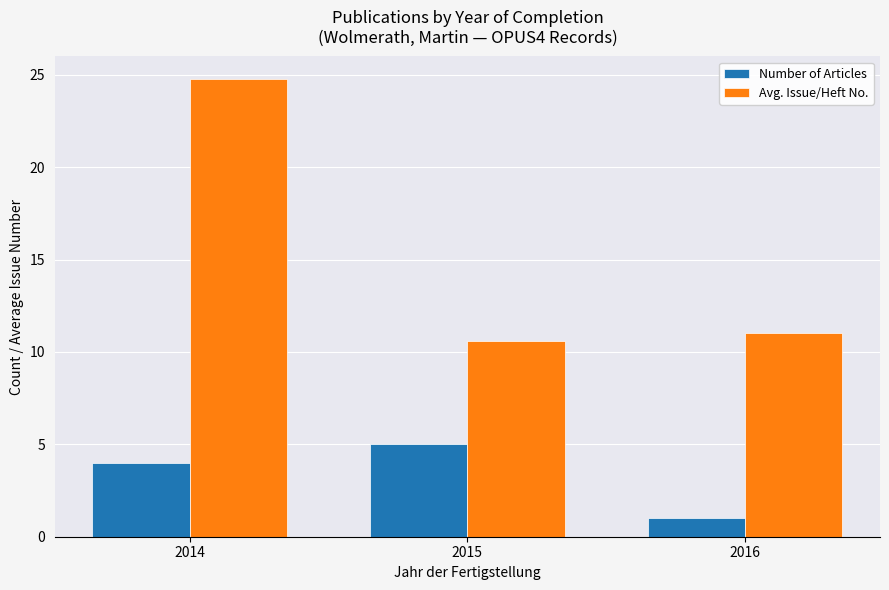

What is the total value across all series at 2014?

28.8